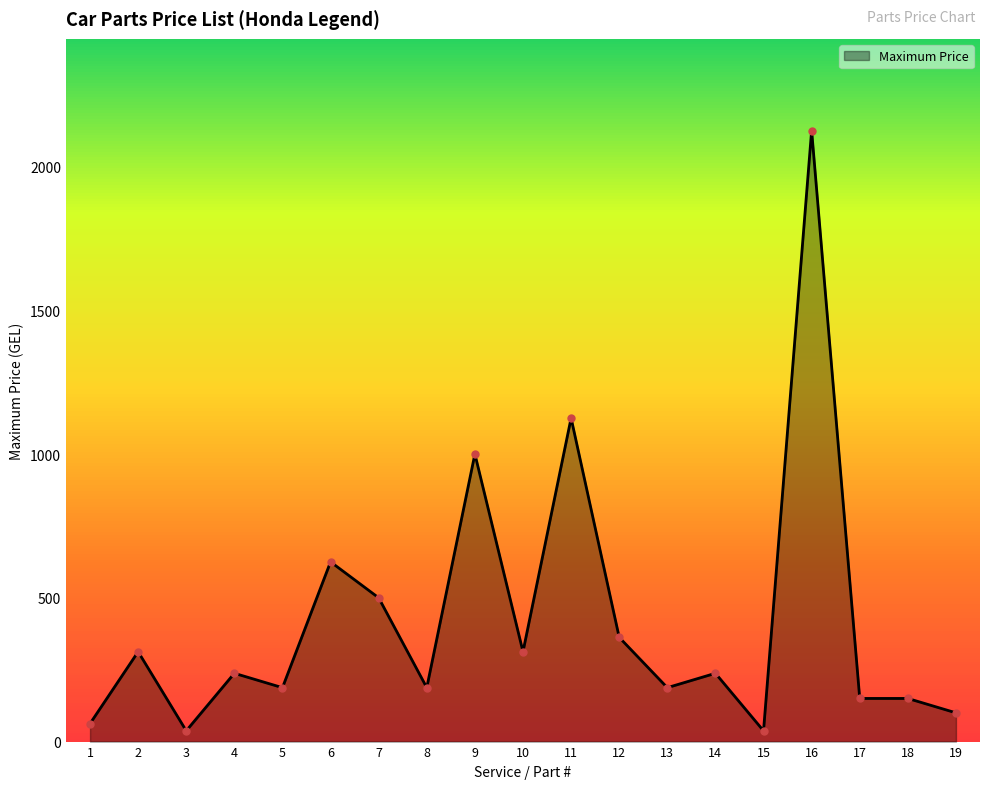

Where is the first local minimum?

3